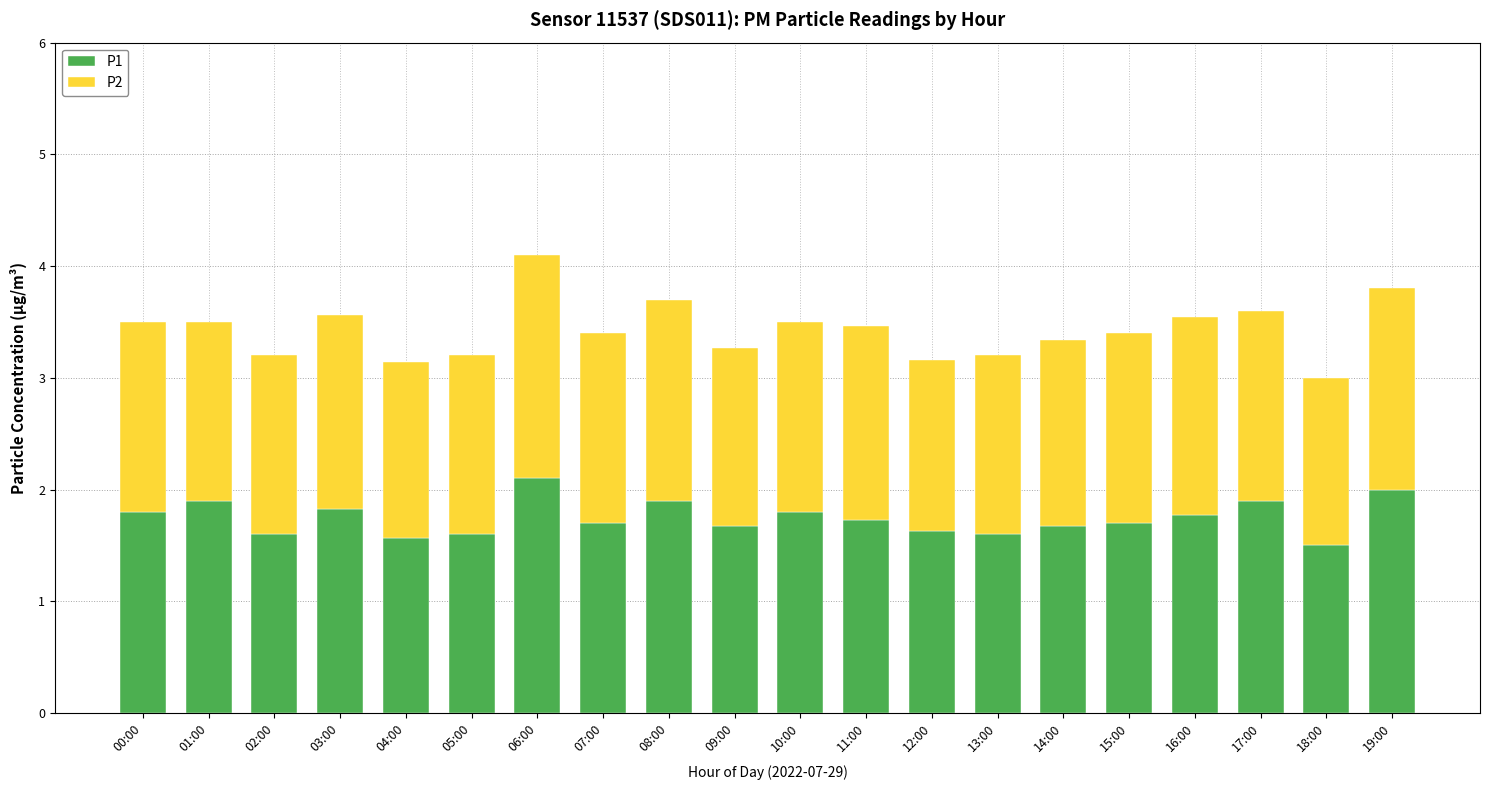

What is the highest value of the P1 series?

2.1